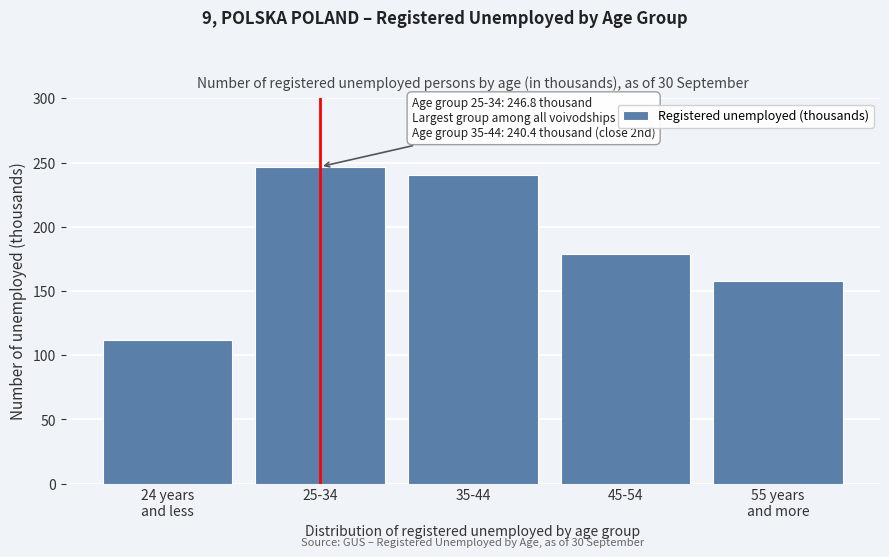

Reading left to right, what are all the values shown in this chart?

111.5	246.8	240.4	178.5	157.6